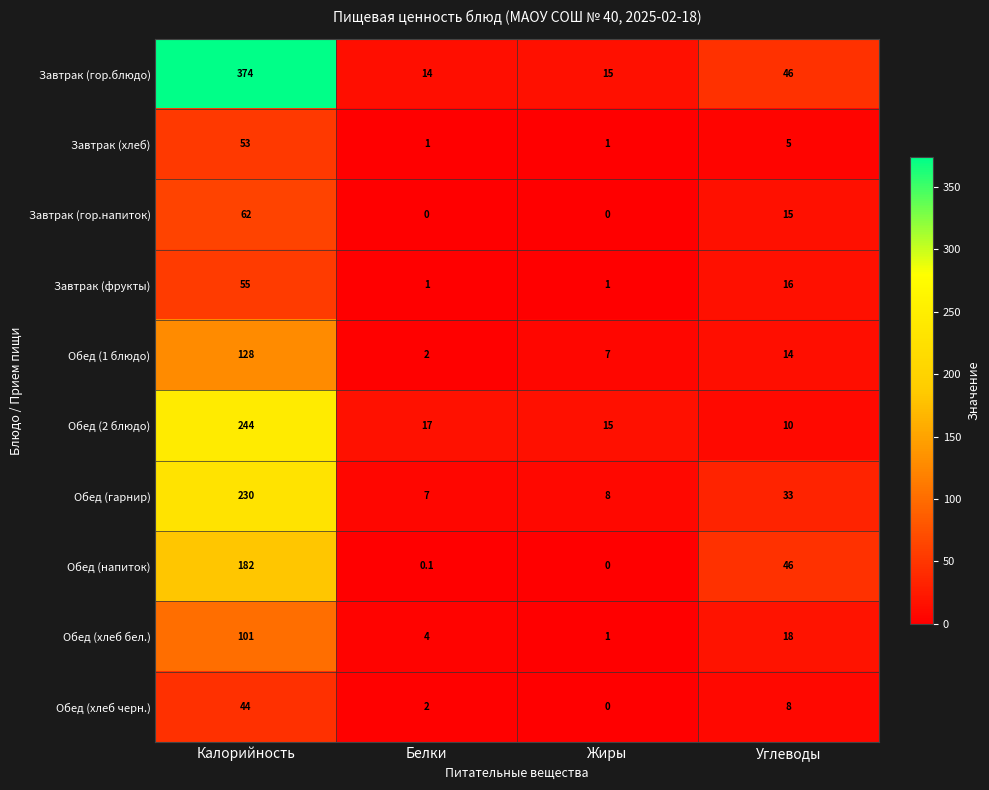

What is the total value across all series at Углеводы?

211.0